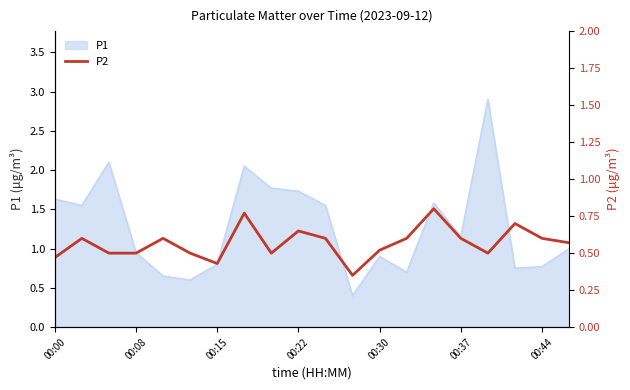

True or false: P1 has a value of 0.5 at 00:44.

False